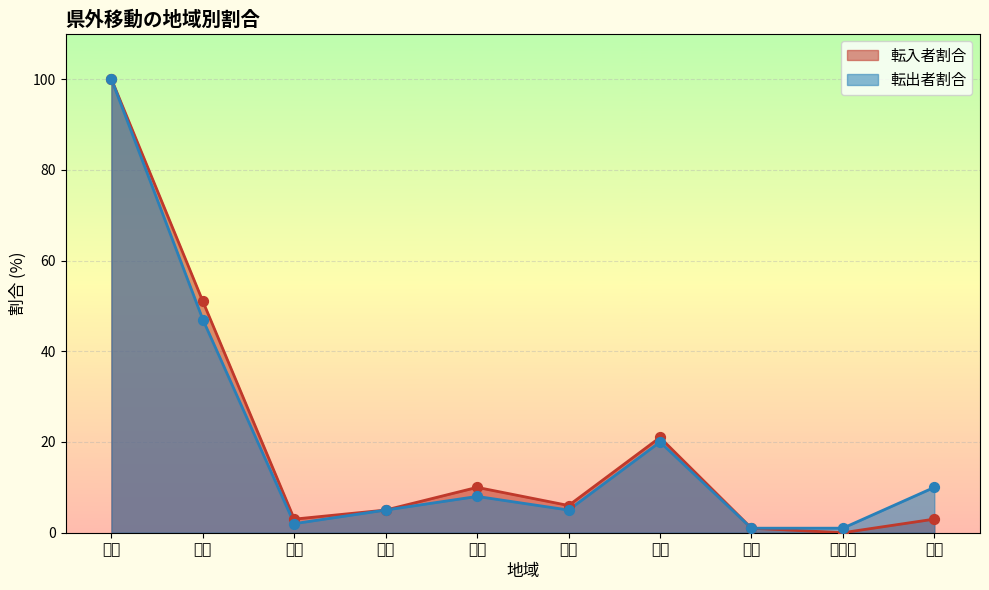

What are all the series names shown in the legend?

転入者割合, 転出者割合